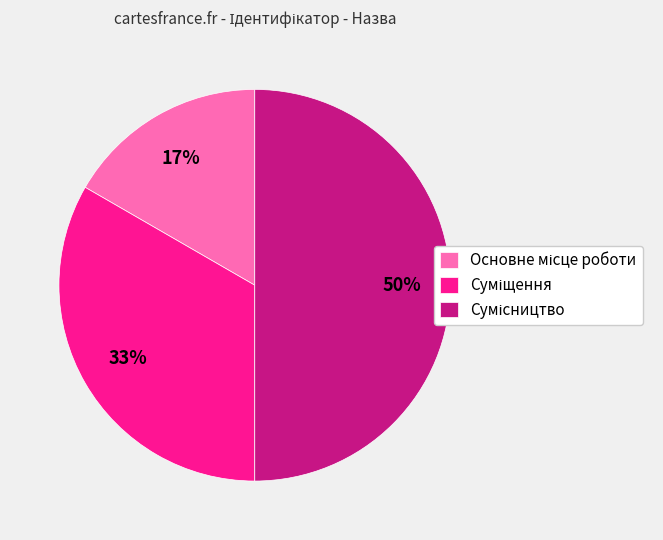

To the nearest percent, what is the average slice percentage?

33%